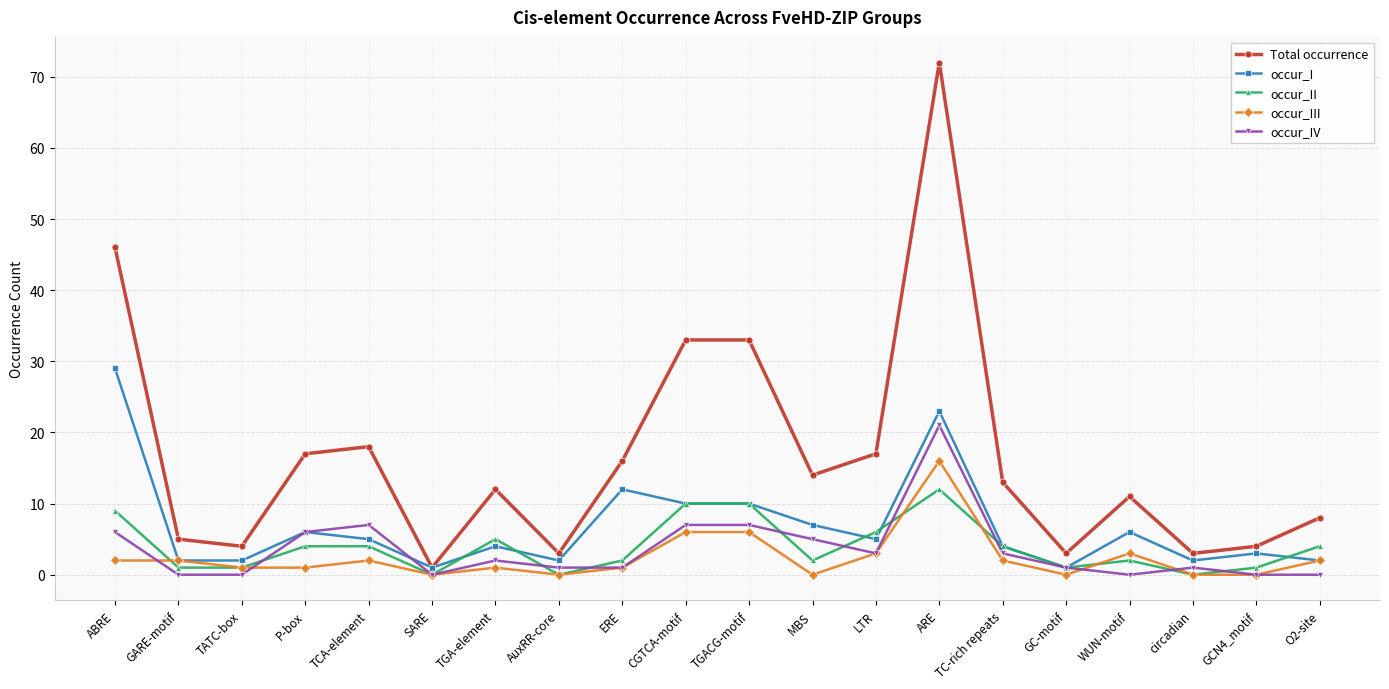

What is the difference between the maximum and minimum values in the Total occurrence series?

71